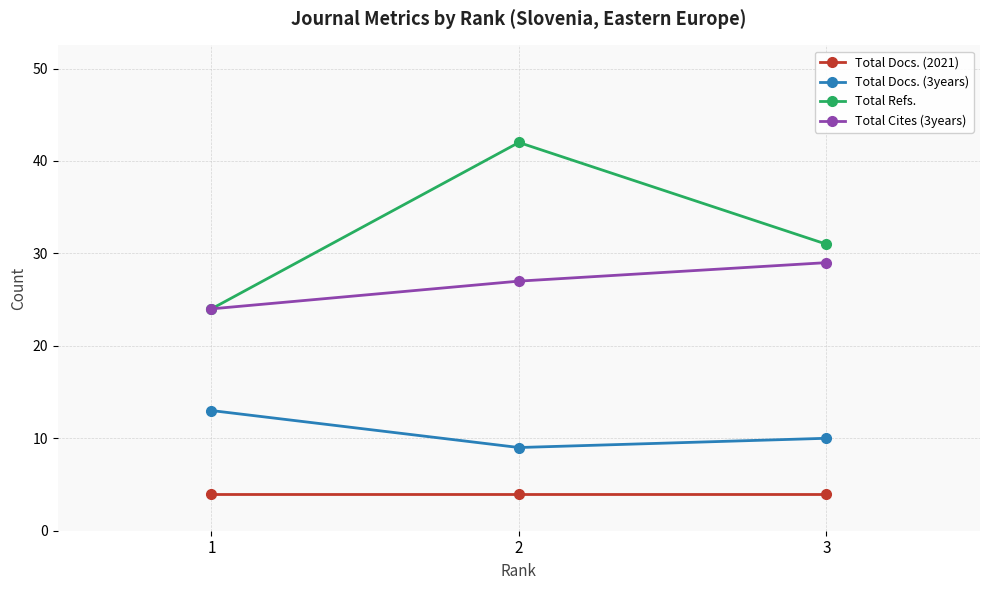

What is the sum of all Total Docs. (2021) values?

12